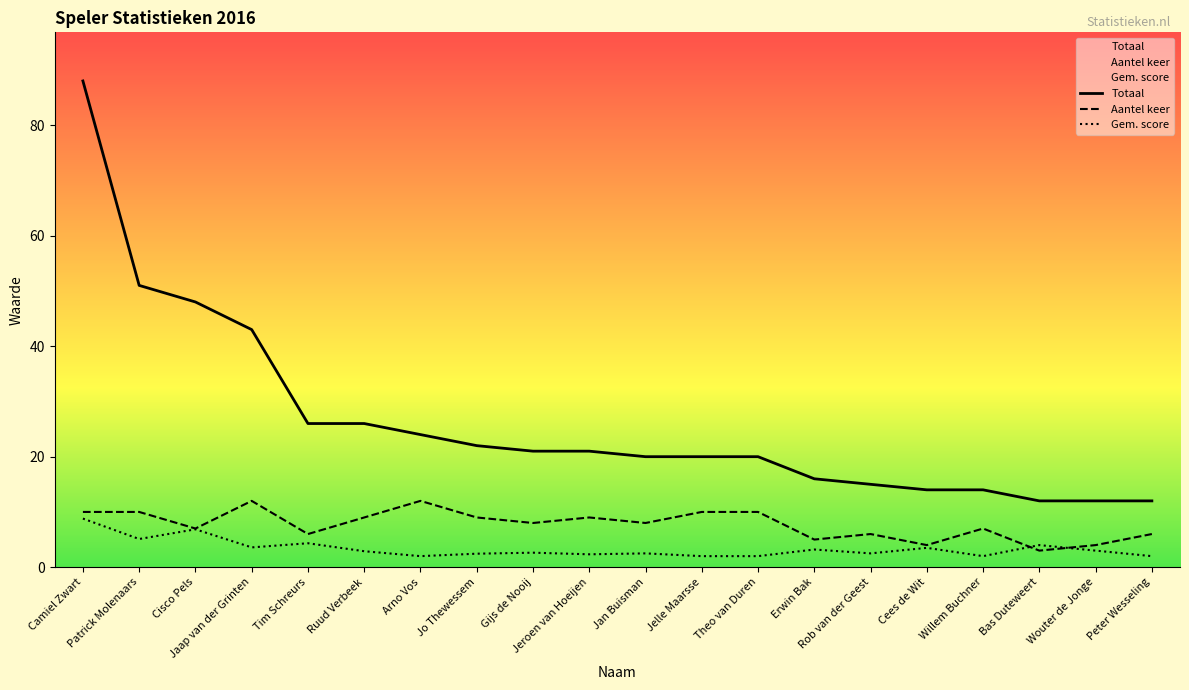

List the labels in order of Aantel keer value, largest first.

Jaap van der Grinten, Arno Vos, Camiel Zwart, Patrick Molenaars, Jelle Maarsse, Theo van Duren, Ruud Verbeek, Jo Thewessem, Jeroen van Hoeijen, Gijs de Nooij, Jan Buisman, Cisco Pels, Willem Buchner, Tim Schreurs, Rob van der Geest, Peter Wesseling, Erwin Bak, Cees de Wit, Wouter de Jonge, Bas Duteweert